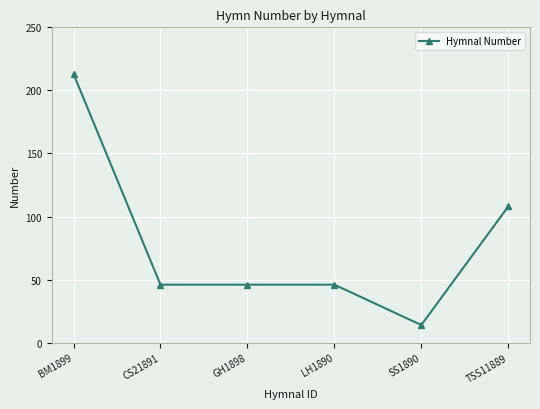

Between TSS11889 and GH1898, which is larger?

TSS11889